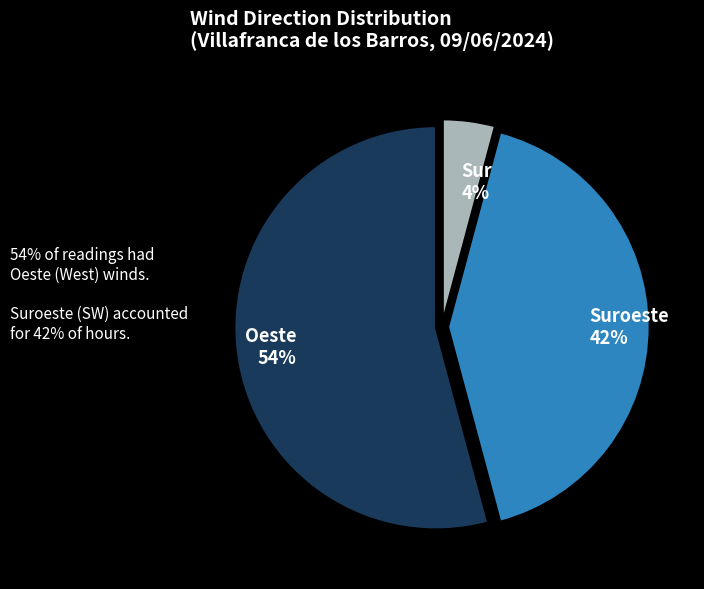

Does Sur account for over 50% of the chart?

No